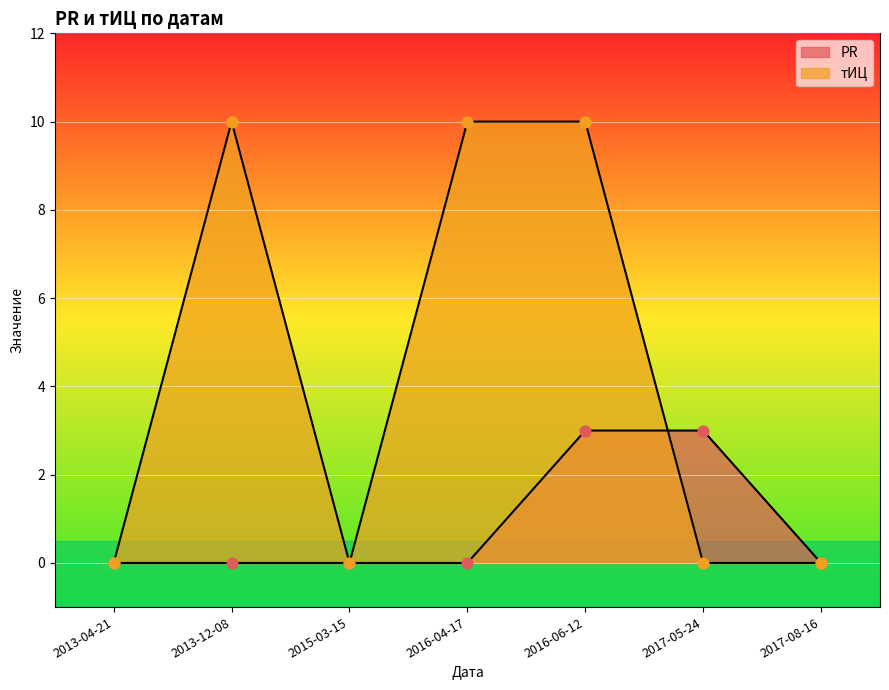

Which series has the largest Y range (max minus min)?

тИЦ